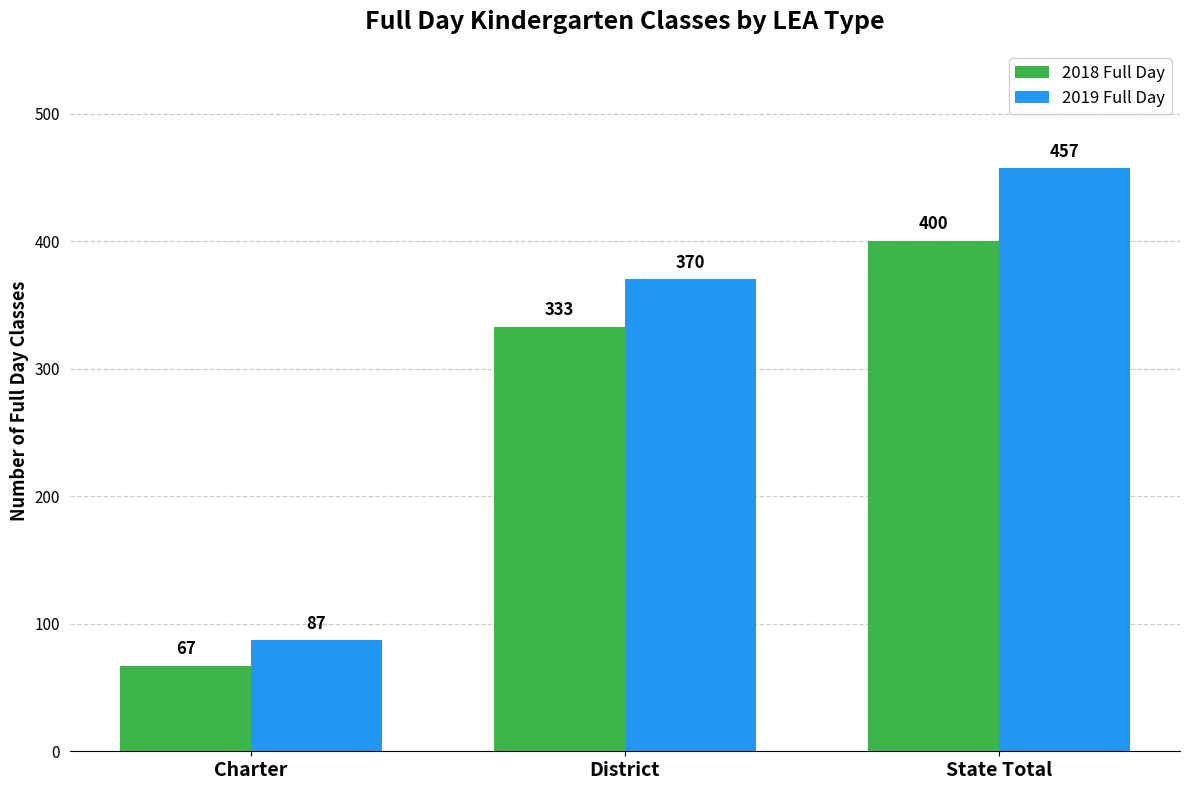

What value does the 2019 Full Day series have at District?

370